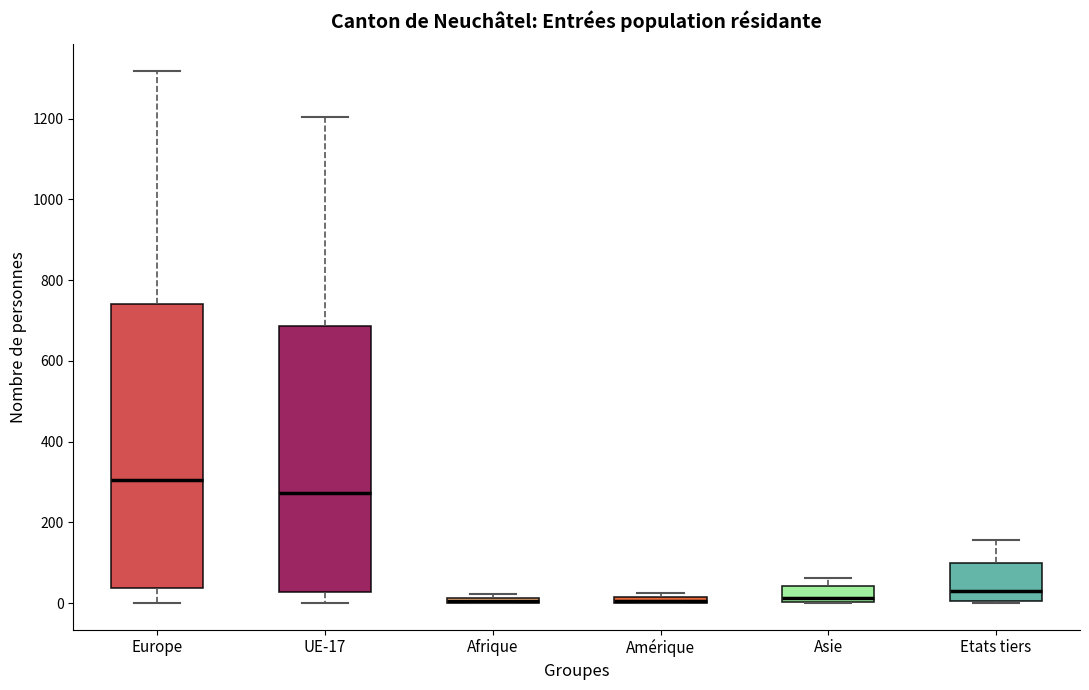

Comparing the boxes themselves (not the whiskers), which one is the tallest?

Europe